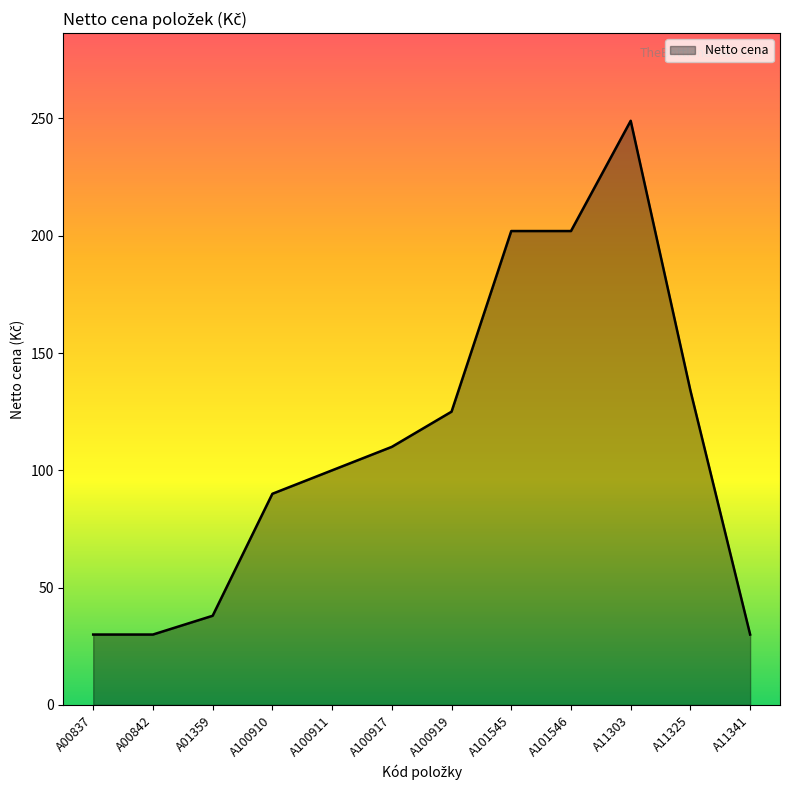

What position from the right is A100919?

6